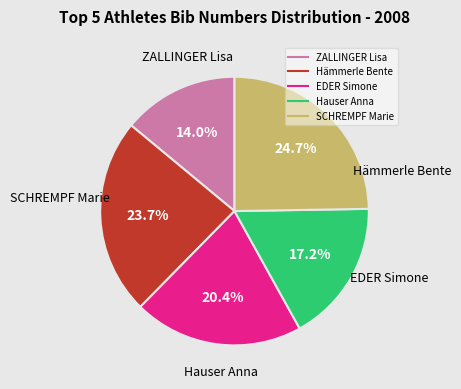

To the nearest percent, what percentage of the pie is Hämmerle Bente?

24%